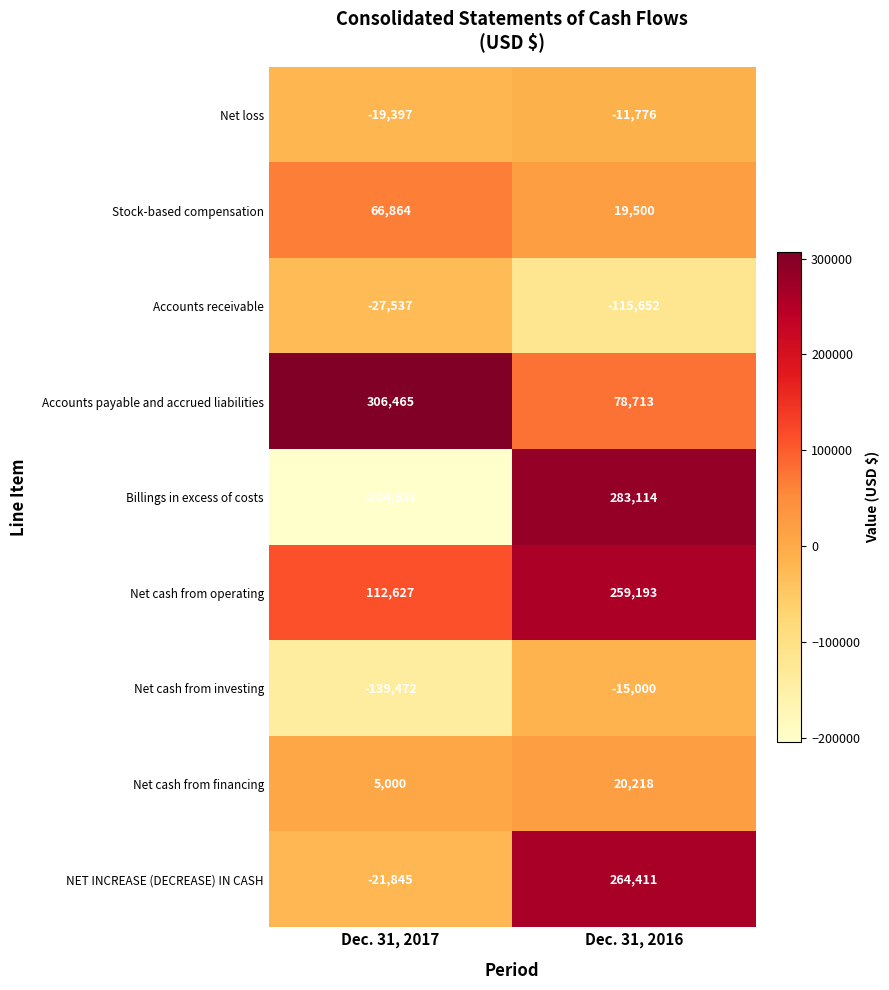

What is the minimum value for Net cash from operating?

112627